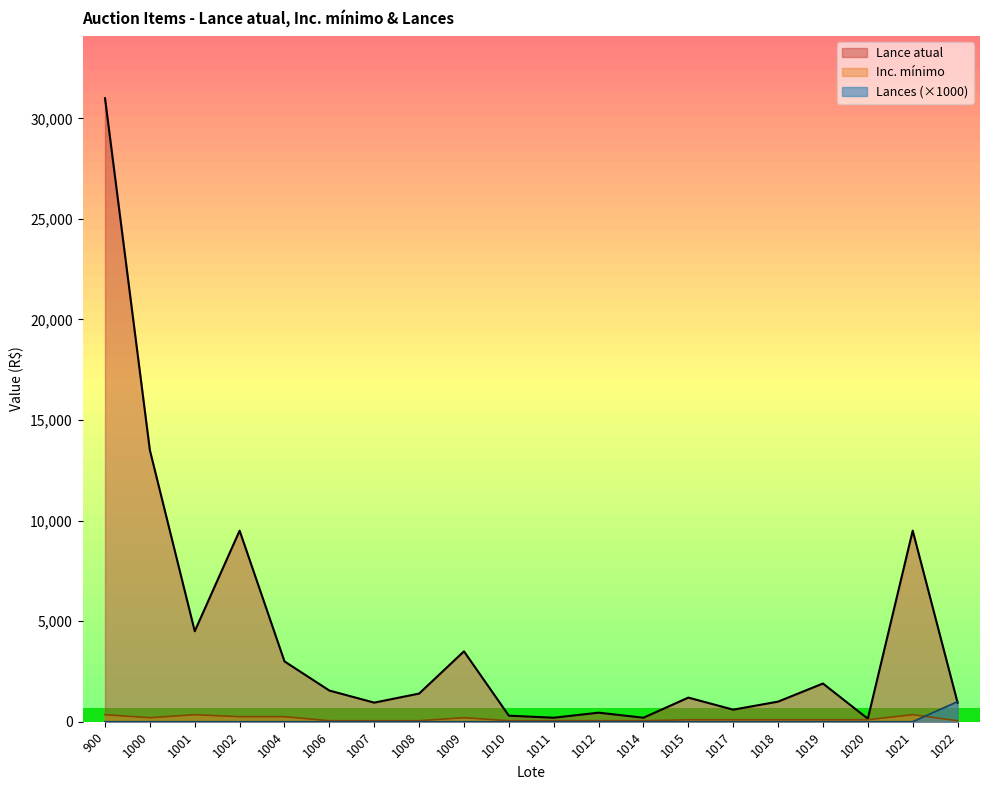

The Lances series shows 0 at 1001. True or false?

True